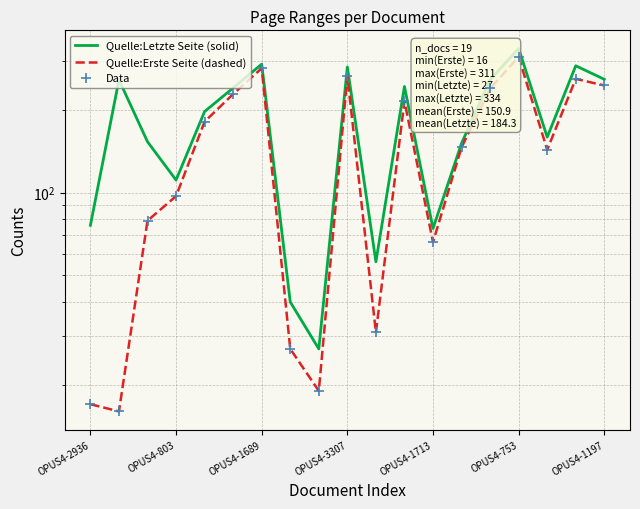

Which series has the widest spread of Y values?

Quelle:Letzte Seite (solid)